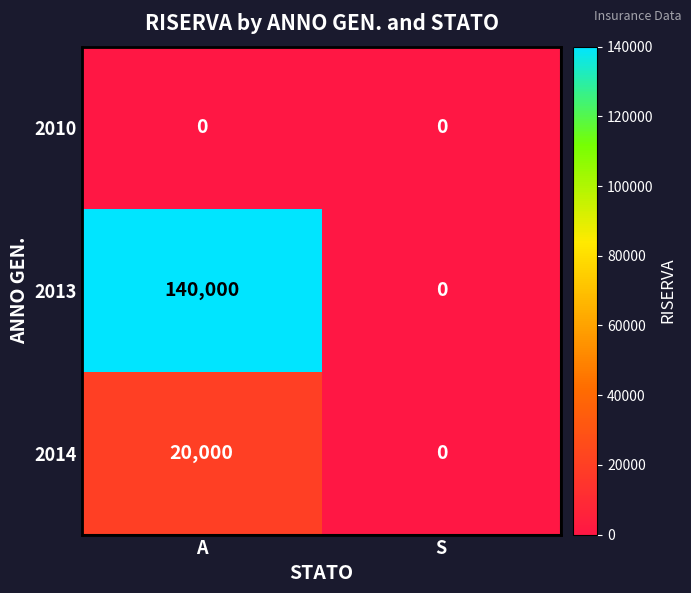

At how many categories does at least one series exceed 104041?

1